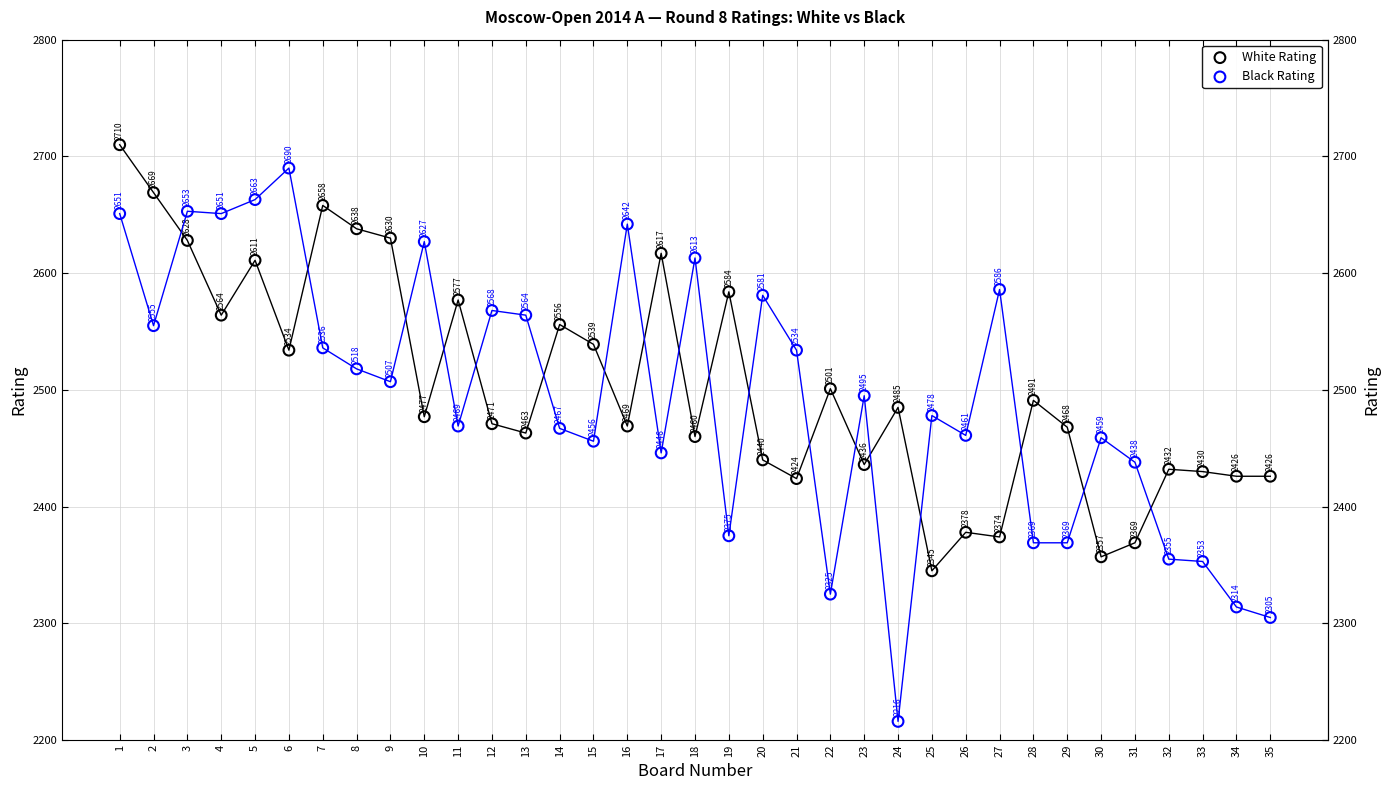

What are all the series names shown in the legend?

White Rating, Black Rating